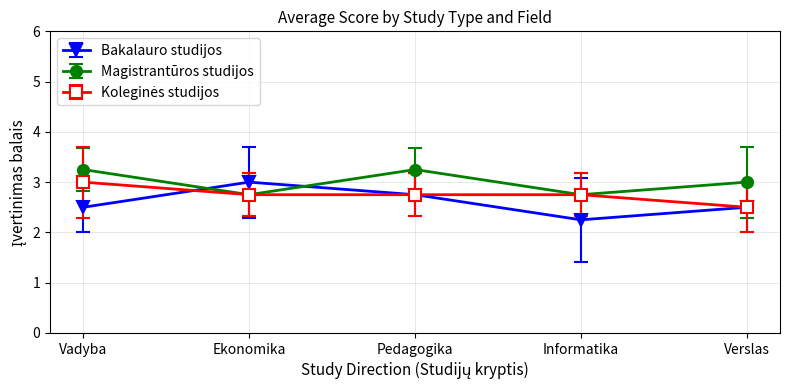

The Bakalauro studijos series shows 3.0 at Informatika. True or false?

False